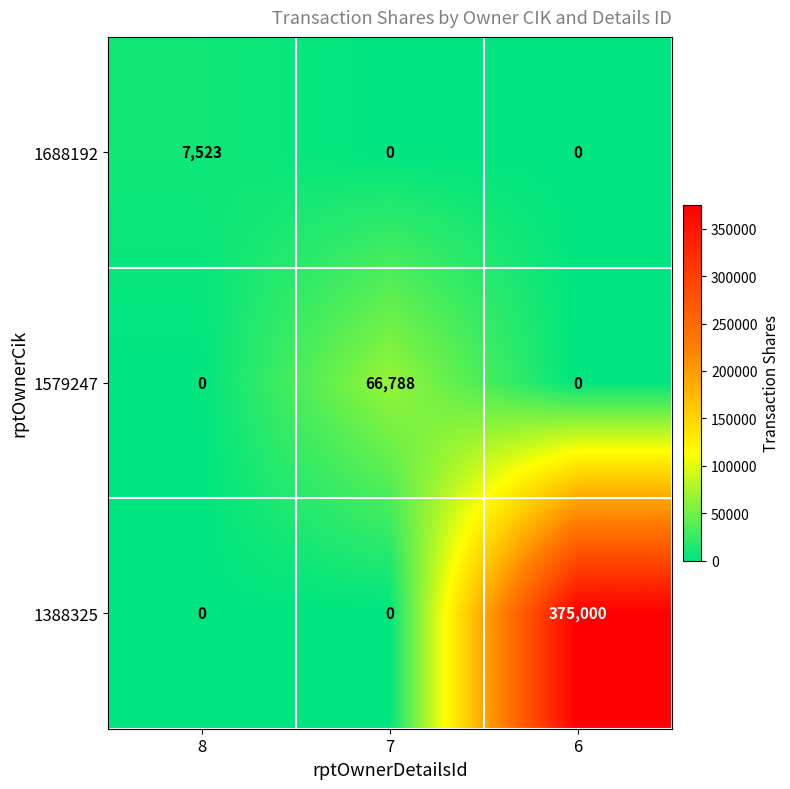

Reading left to right, list all the values displayed in this chart.

1688192: 8=7523	7=0	6=0
1579247: 8=0	7=66788	6=0
1388325: 8=0	7=0	6=375000